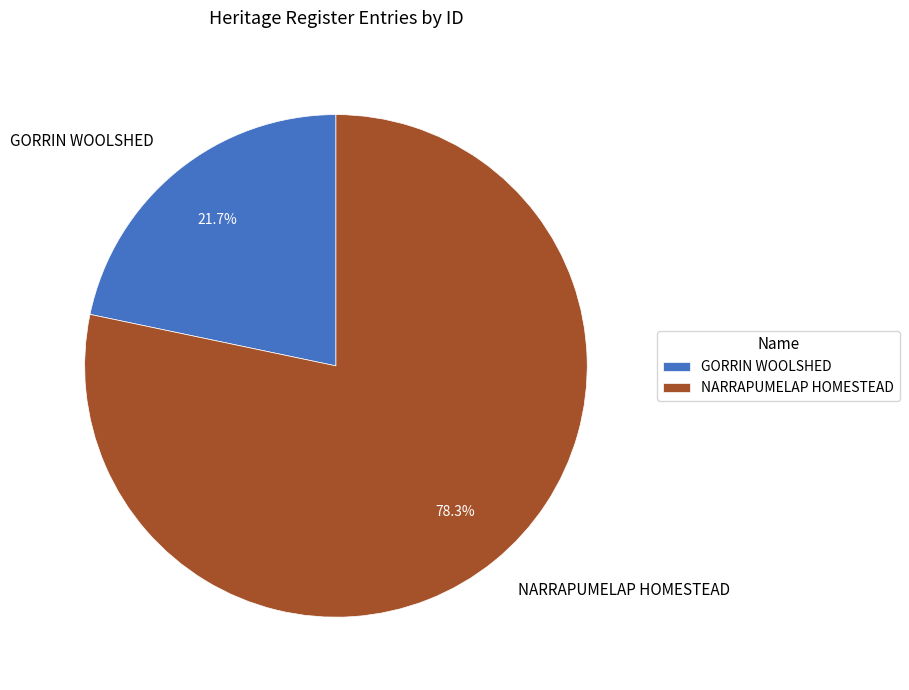

Rank the categories by value from lowest to highest.

GORRIN WOOLSHED, NARRAPUMELAP HOMESTEAD